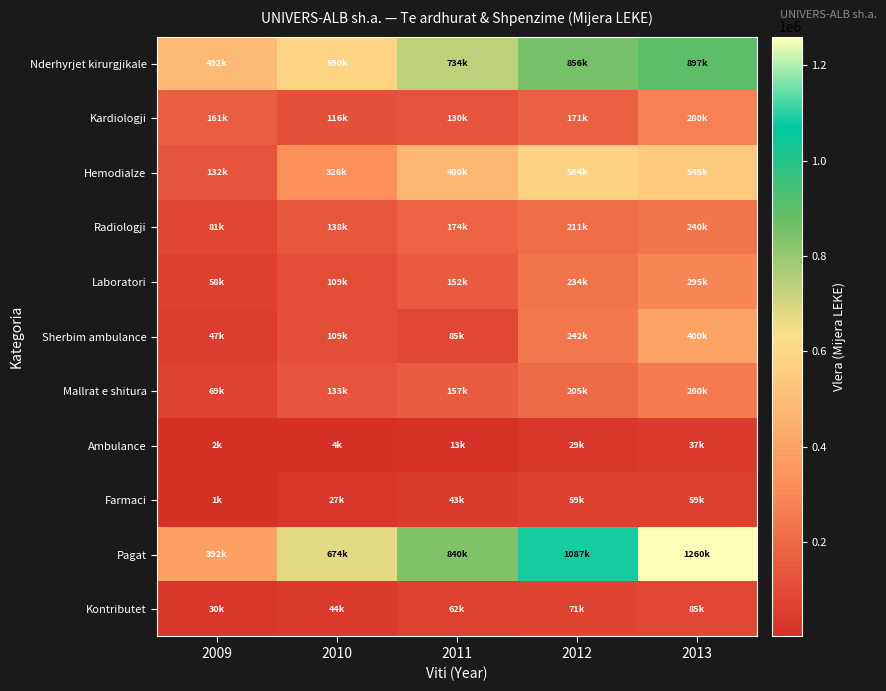

Which series has the largest range (max minus min)?

Pagat